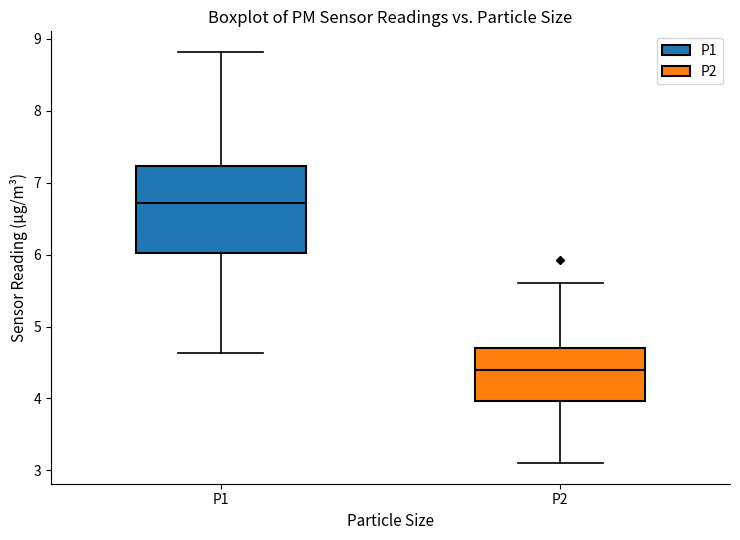

Which box is the tallest, from its lower edge to its upper edge?

P1